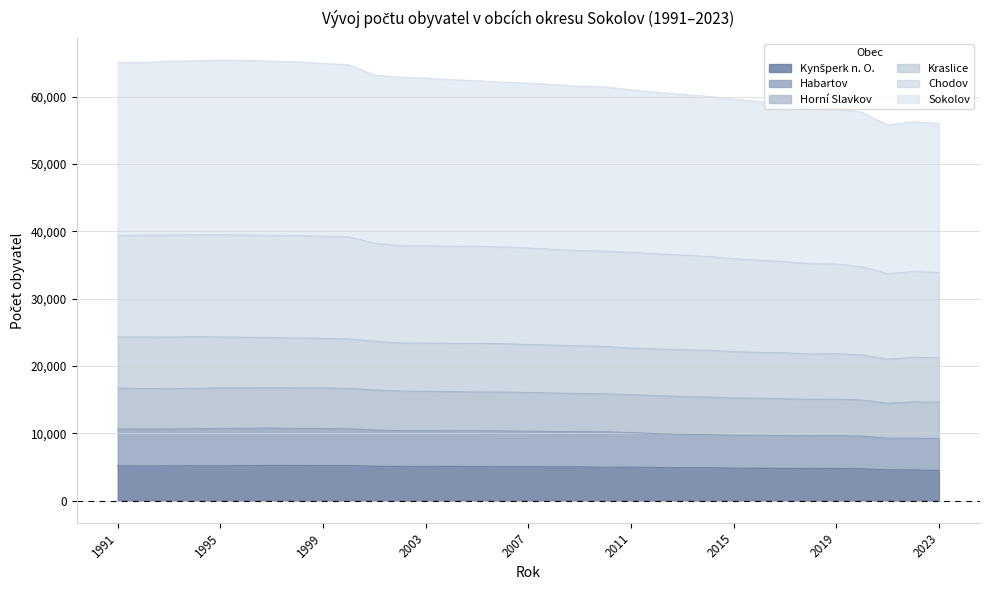

Does the chart display data point markers on the line(s)?

No